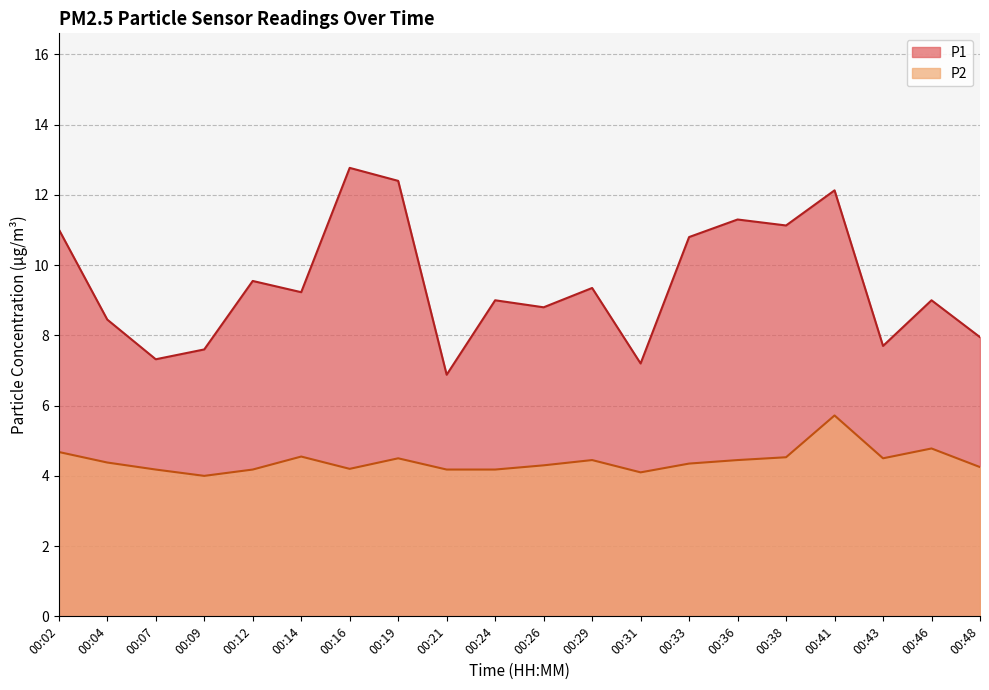

True or false: P2 and P1 intersect in this chart.

False